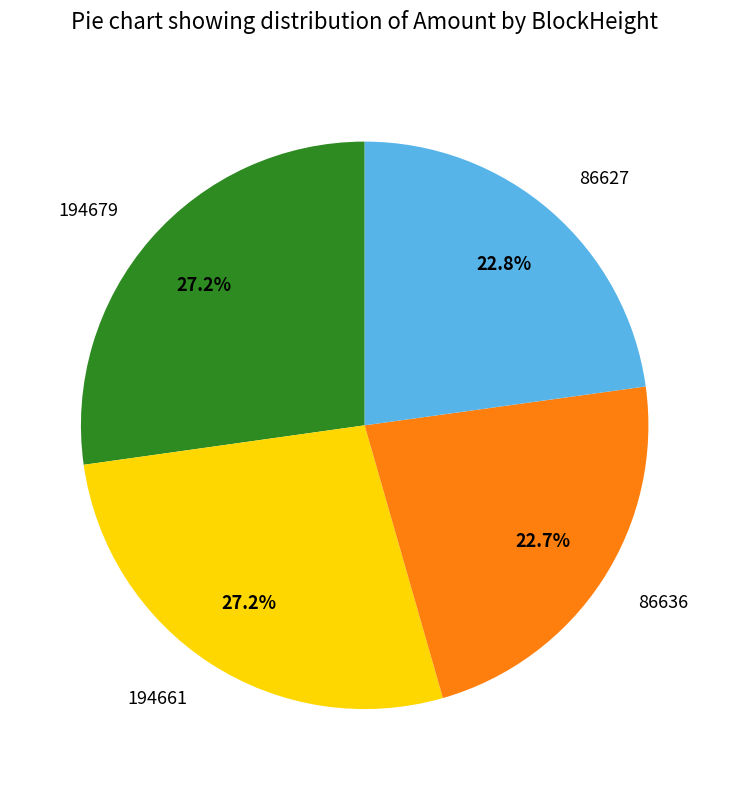

Does any single category account for the majority?

No